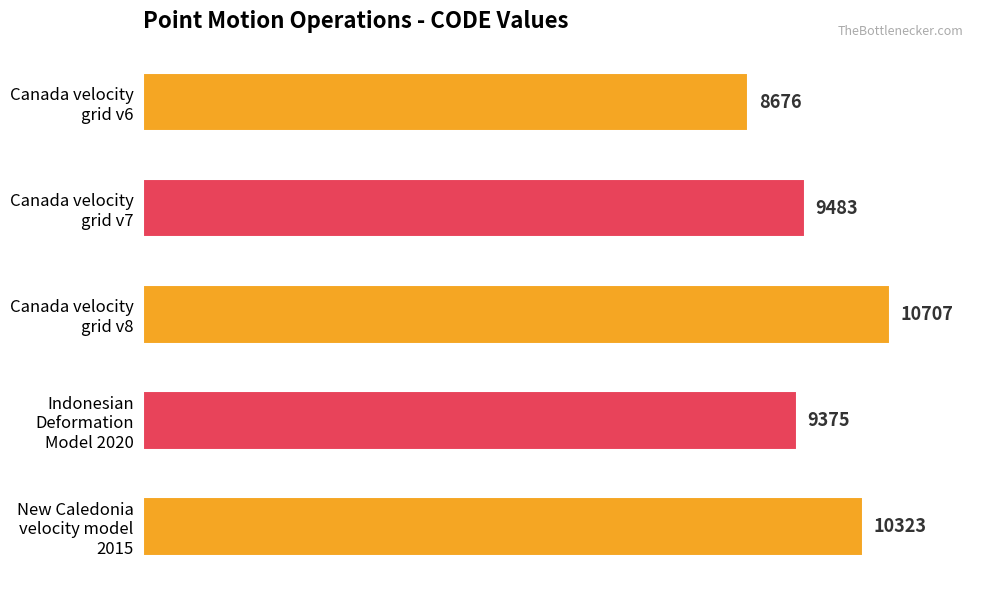

How many series are shown in this chart?

1